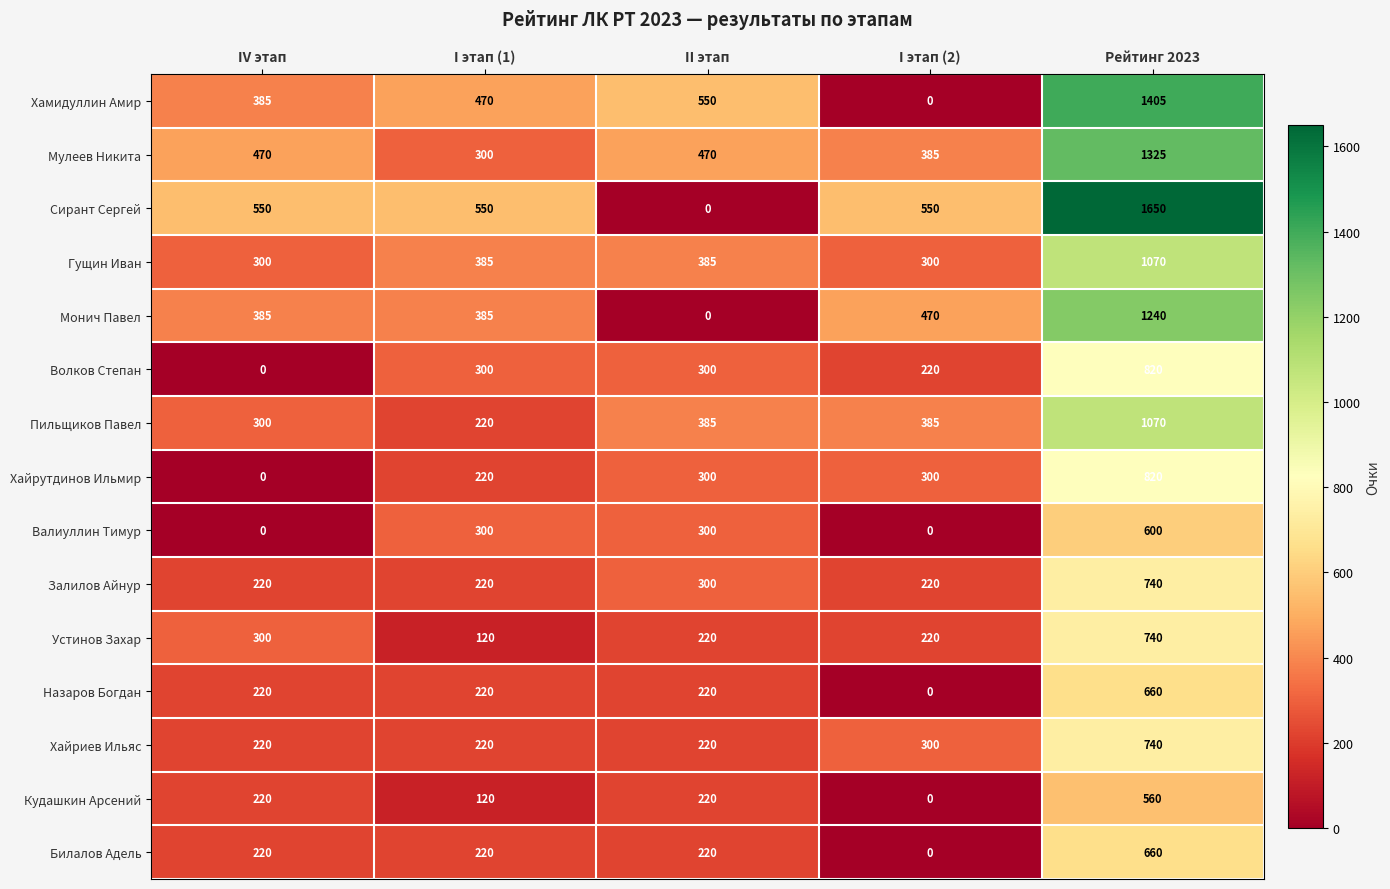

Which series has the widest spread of values?

Сирант Сергей